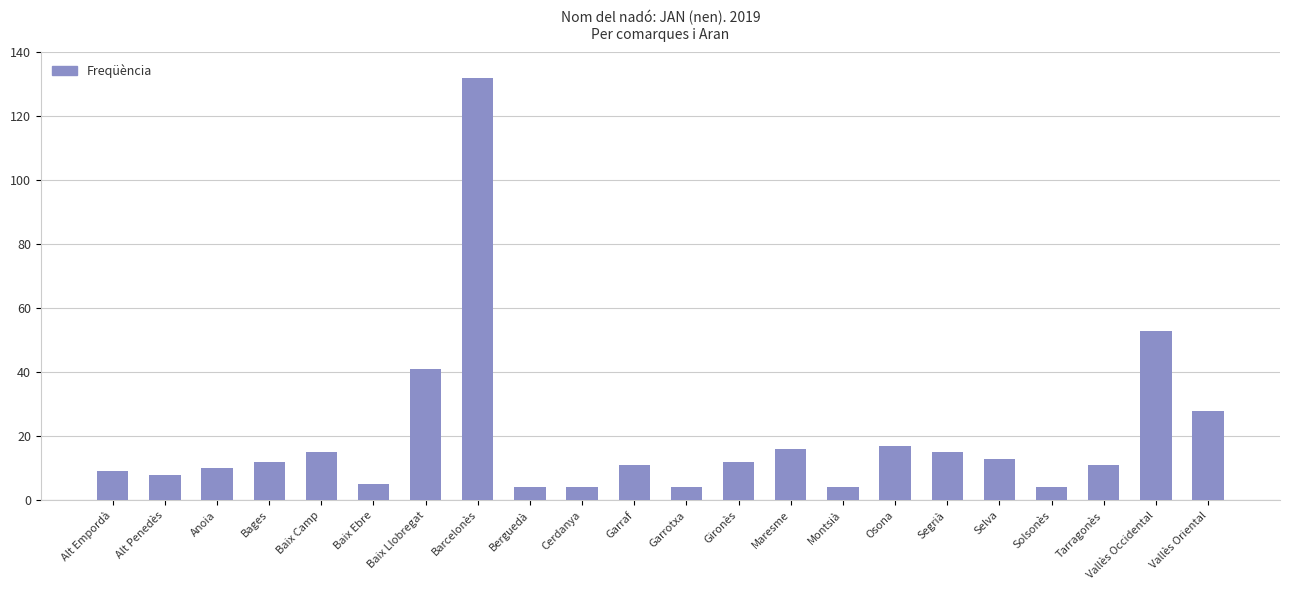

How many data points are less than 12?

11